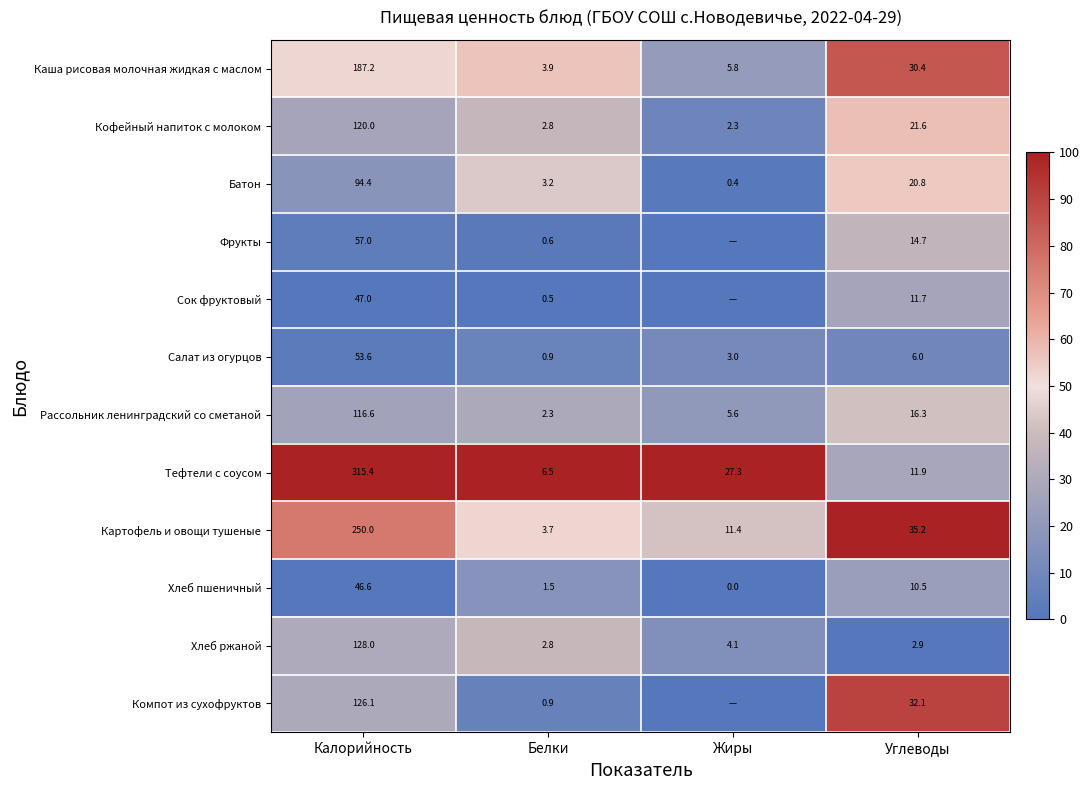

True or false: Сок фруктовый has a value of 7.4 at Углеводы.

False